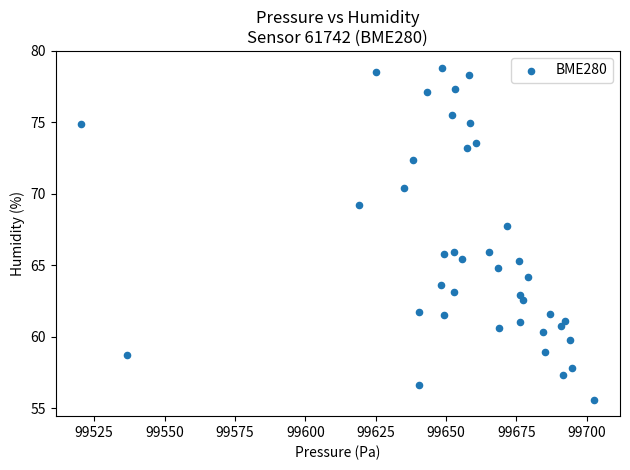

What Y value in the scatter plot is closest to 67?

67.8